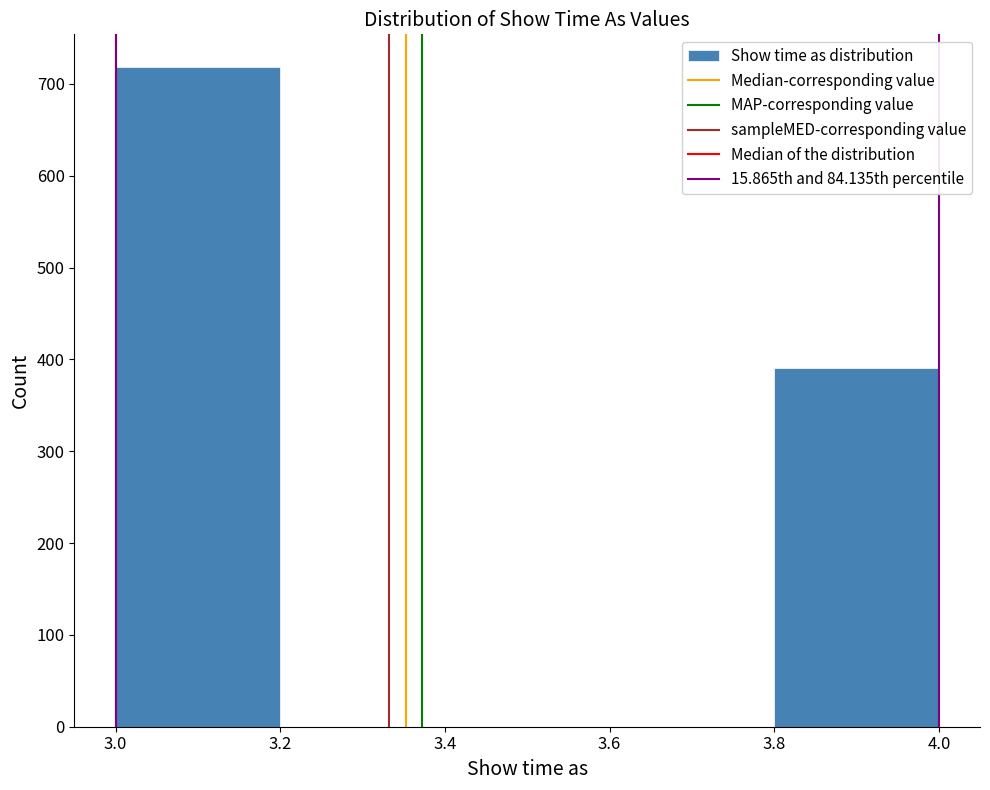

Reading left to right, list every bar in this chart as the range it spans on the x-axis followed by its height. The values are not printed on the chart, so give them approximately, as read against the axis.

3.0 to 3.2: 720
3.2 to 3.4: 0
3.4 to 3.6: 0
3.6 to 3.8: 0
3.8 to 4.0: 390